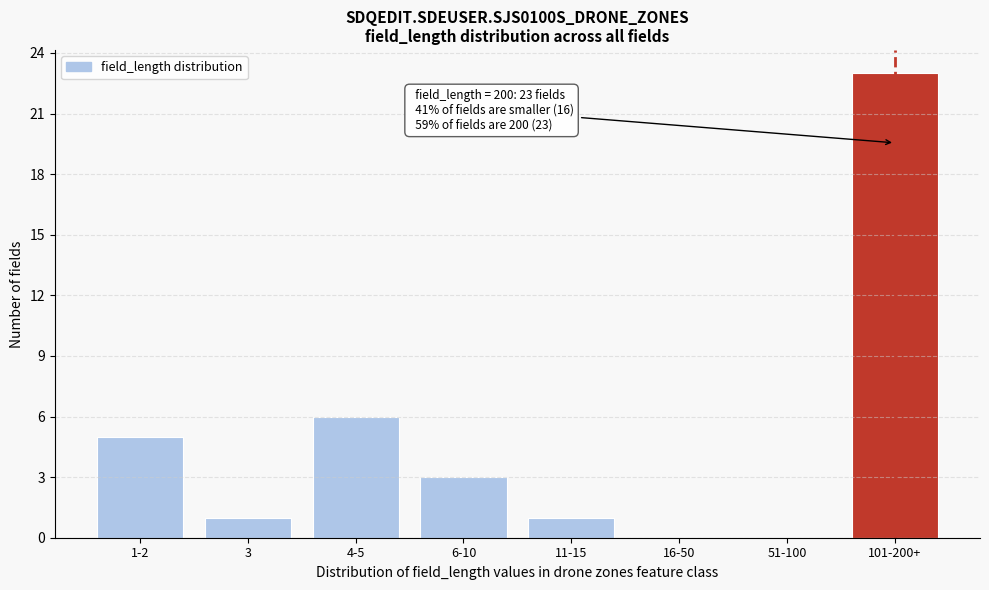

Reading right to left, transcribe all the data shown in this chart.

101-200+=23	51-100=0	16-50=0	11-15=1	6-10=3	4-5=6	3=1	1-2=5